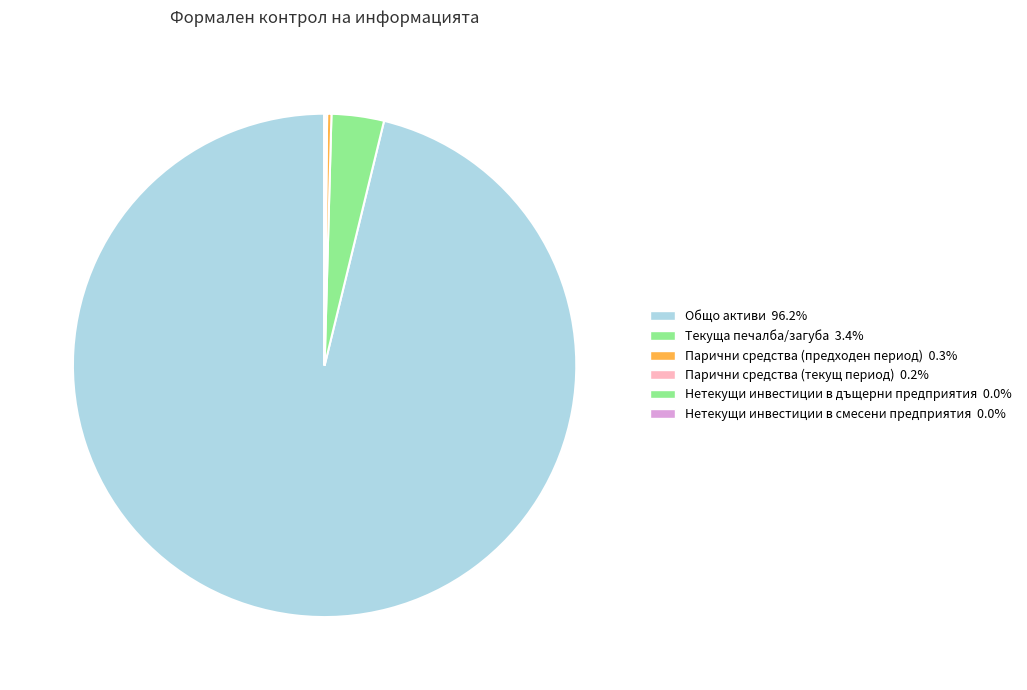

Count the number of slices in the pie.

6